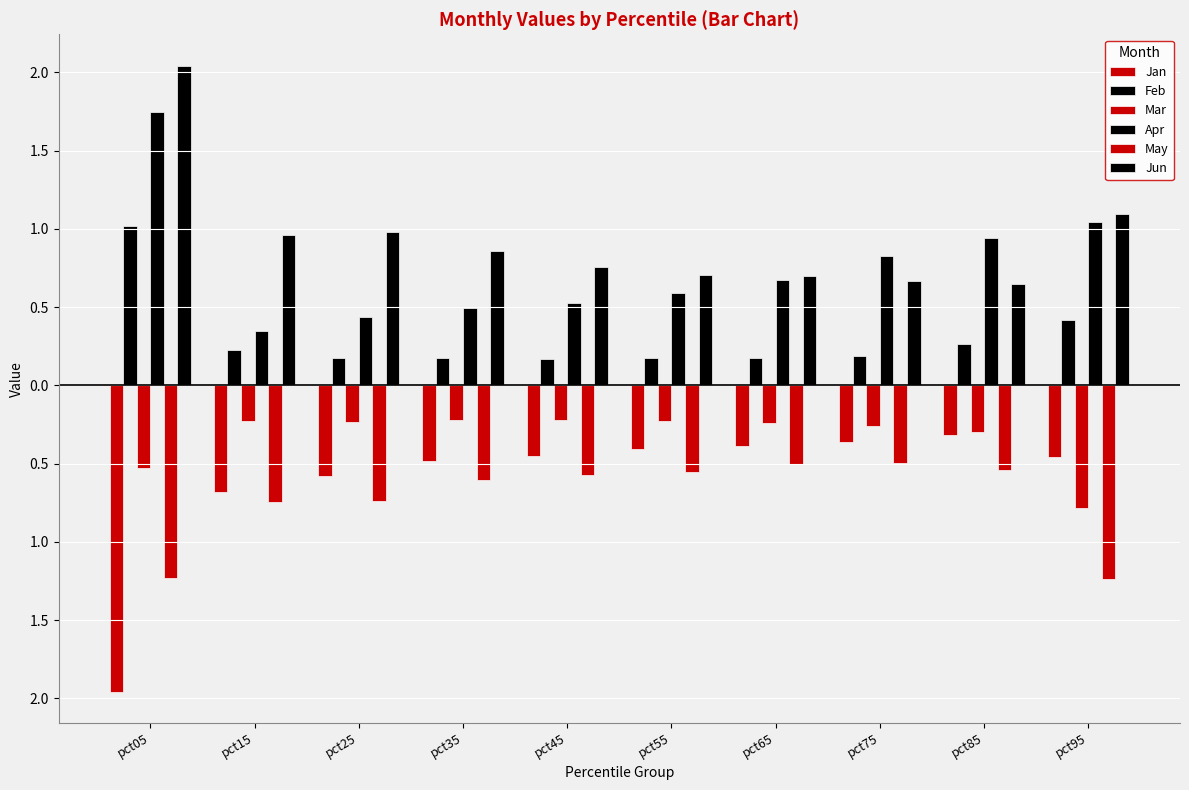

Does the chart contain stacked bars?

No